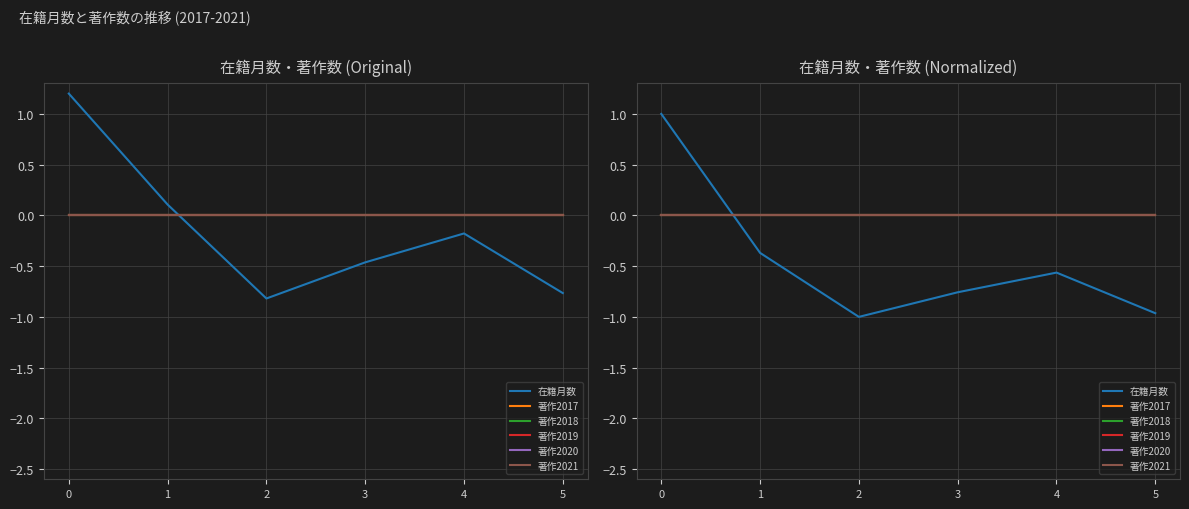

Reading right to left, what are all the values shown in this chart?

在籍月数: -1.0	-0.6	-0.8	-1.0	-0.4	1.0
著作2017: 0.0	0.0	0.0	0.0	0.0	0.0
著作2018: 0.0	0.0	0.0	0.0	0.0	0.0
著作2019: 0.0	0.0	0.0	0.0	0.0	0.0
著作2020: 0.0	0.0	0.0	0.0	0.0	0.0
著作2021: 0.0	0.0	0.0	0.0	0.0	0.0